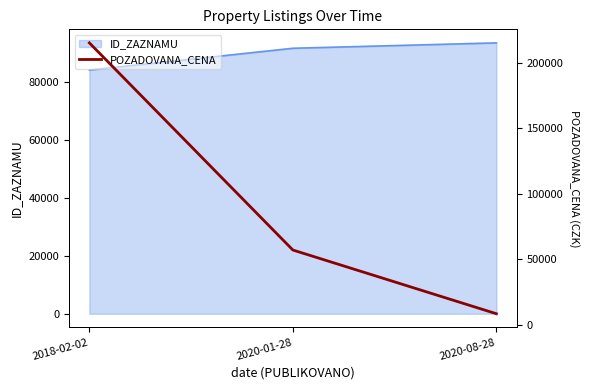

The value of ID_ZAZNAMU at 2018-02-02 is 84127. True or false?

True